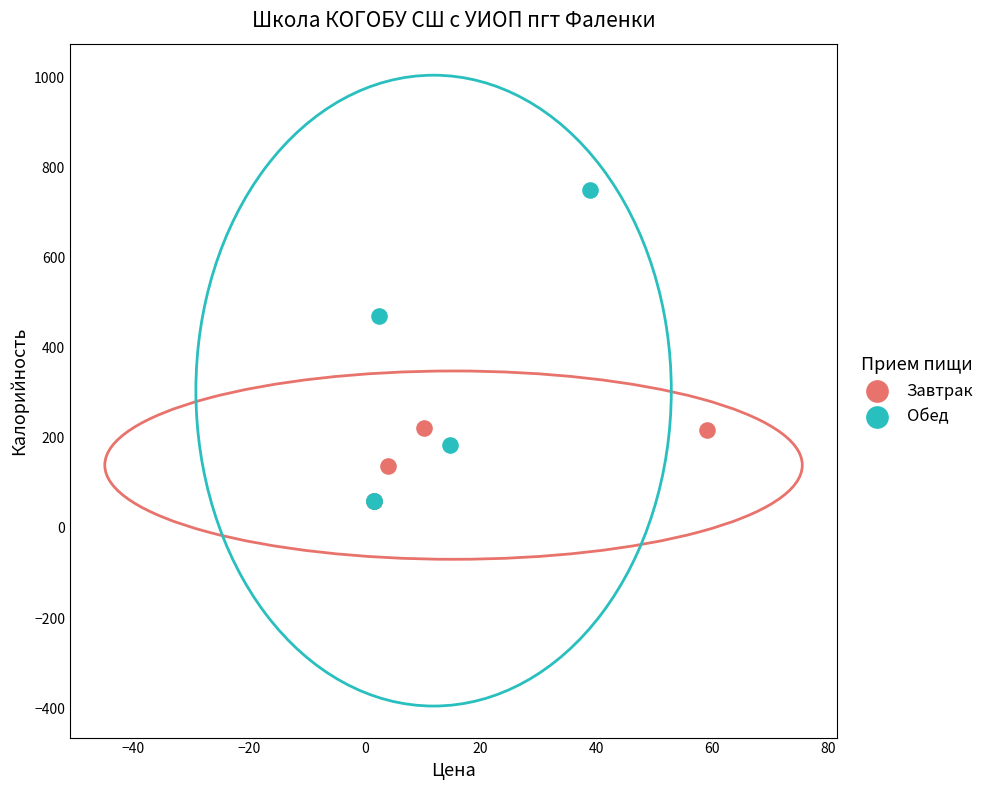

Which series reaches the maximum Y coordinate?

Обед